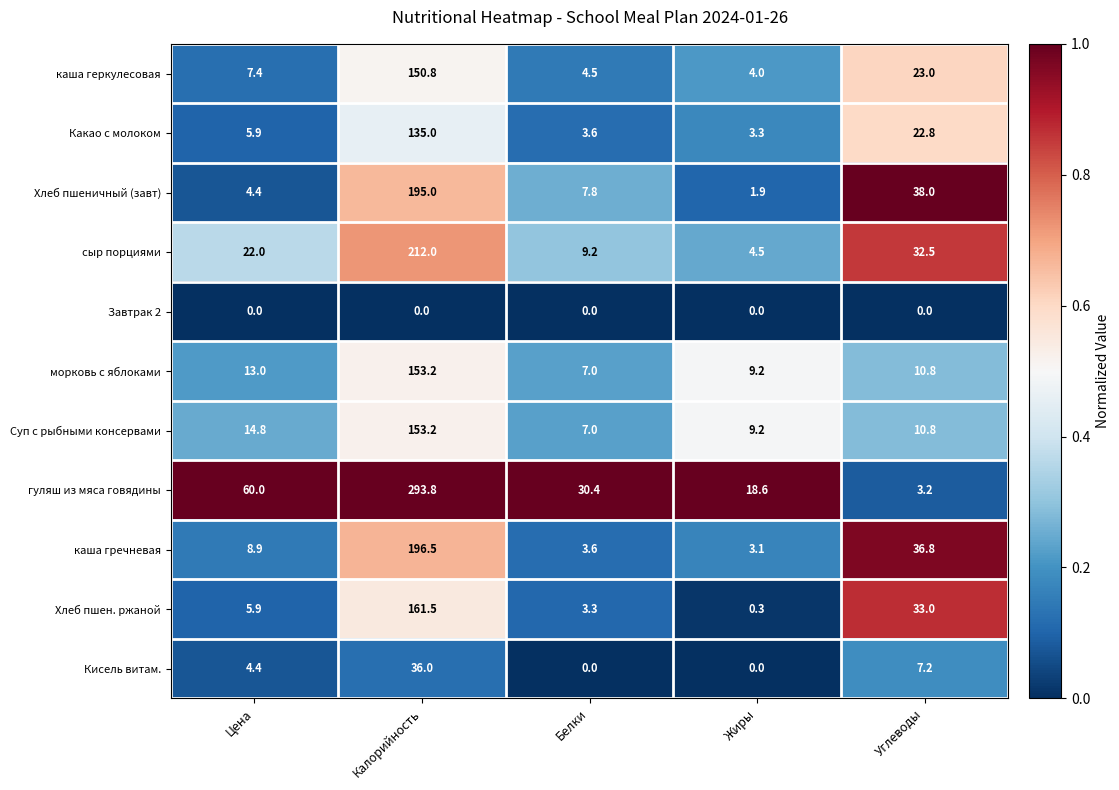

The value of сыр порциями at Жиры is 4.5. True or false?

True